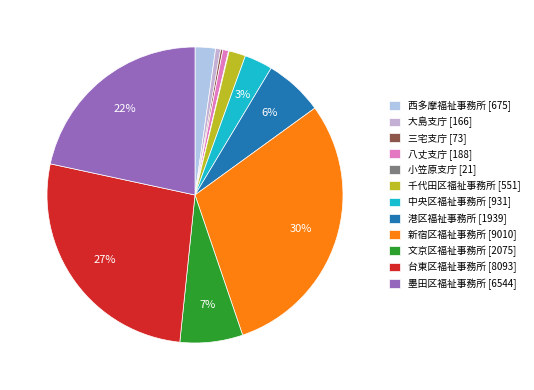

Do 三宅支庁 and 中央区福祉事務所 together represent more than half of the pie?

No